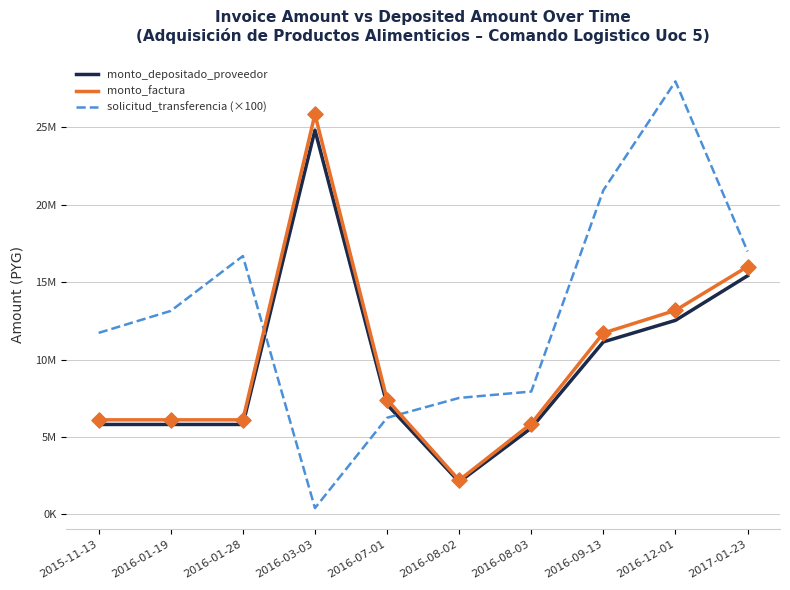

At how many categories does at least one series exceed 9444094?

7